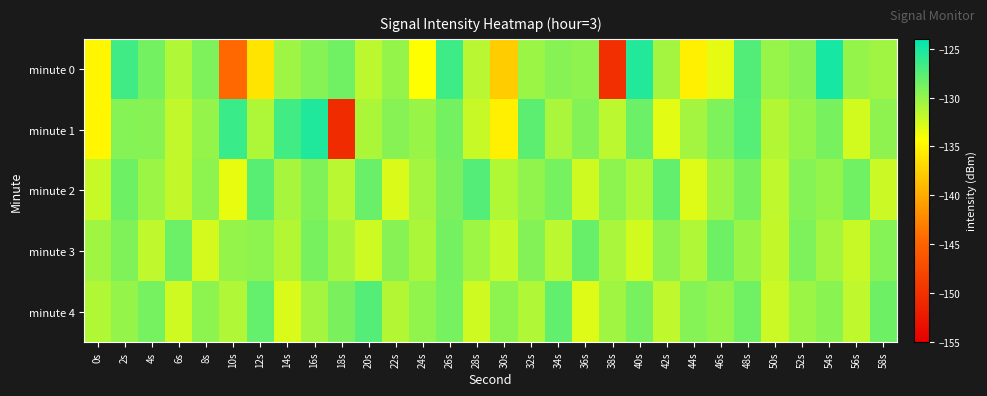

How many series are shown in this chart?

5